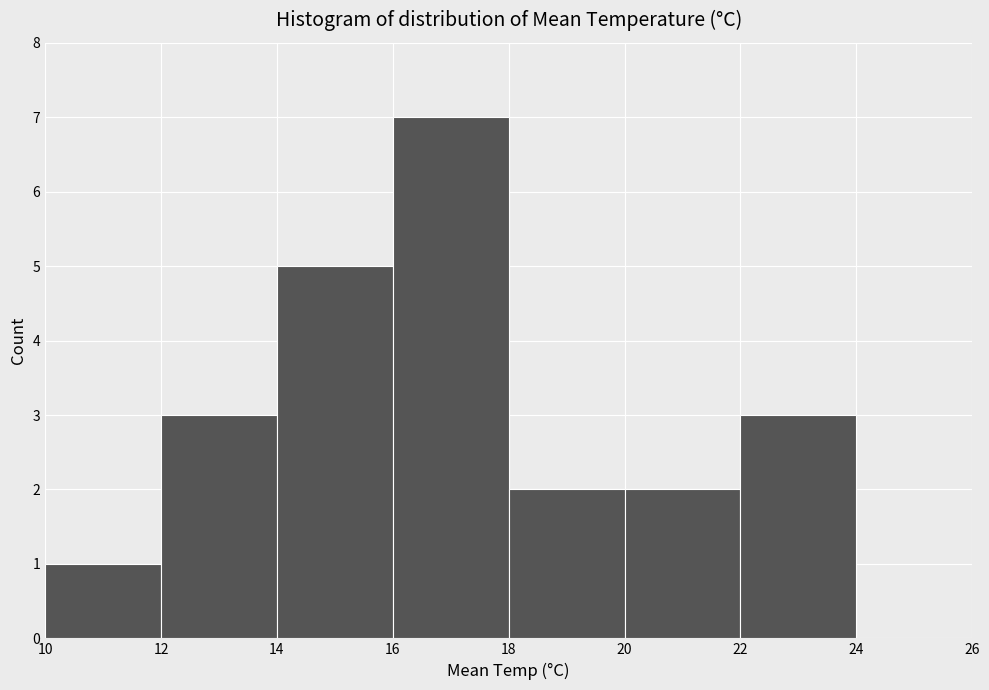

How tall is the bar that spans 20 to 22 on the x-axis? The values are not printed on the chart, so give them approximately, as read against the axis.

2